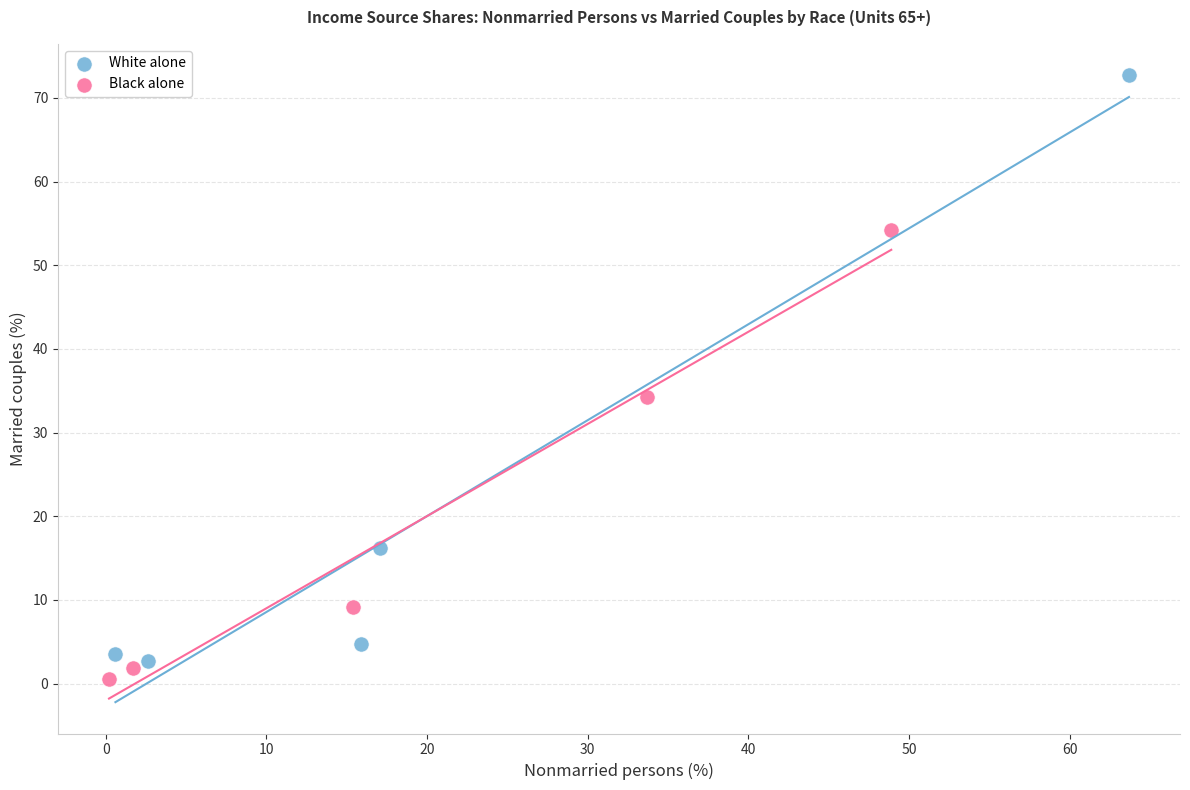

What are all the series names shown in the legend?

White alone, Black alone